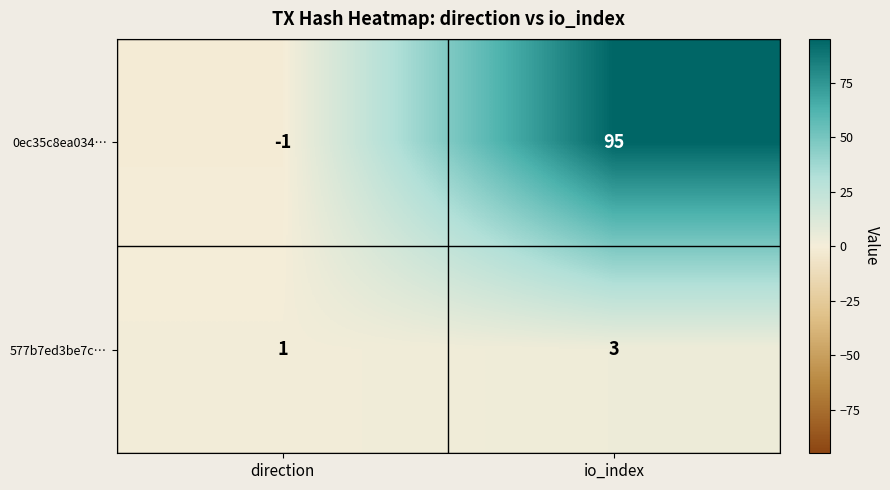

What is the approximate value of 577b7ed3be7c… at io_index?

3